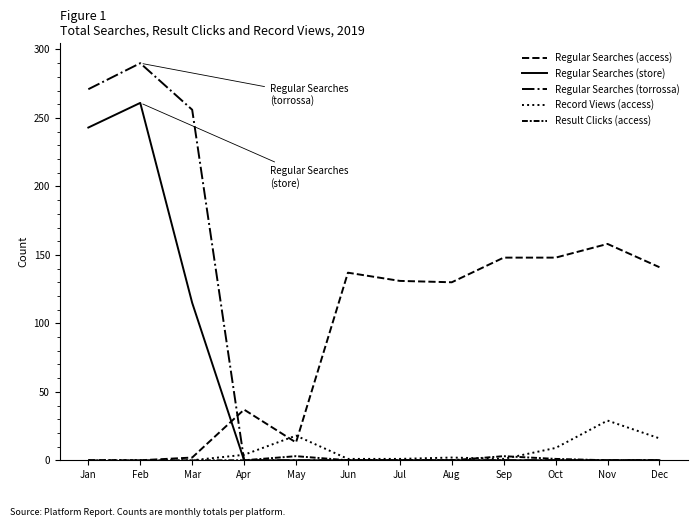

Which series has the largest range (max minus min)?

Regular Searches (torrossa)